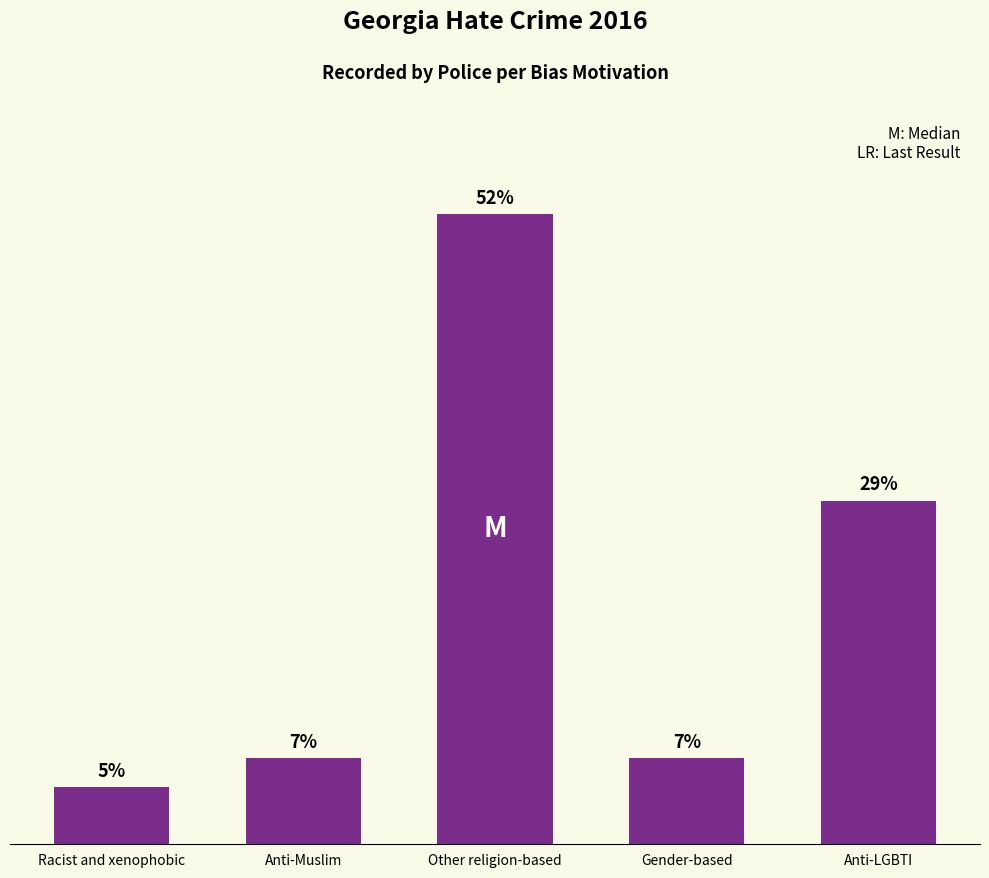

Are the bars horizontal?

No